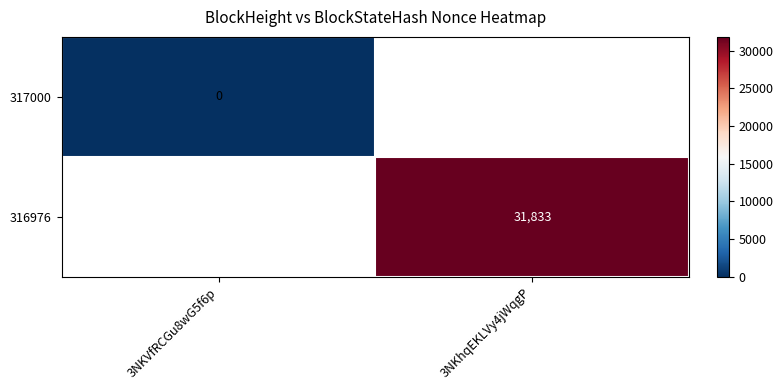

The value of 316976 at 3NKhqEKLVy4jWqgP is 55841. True or false?

False